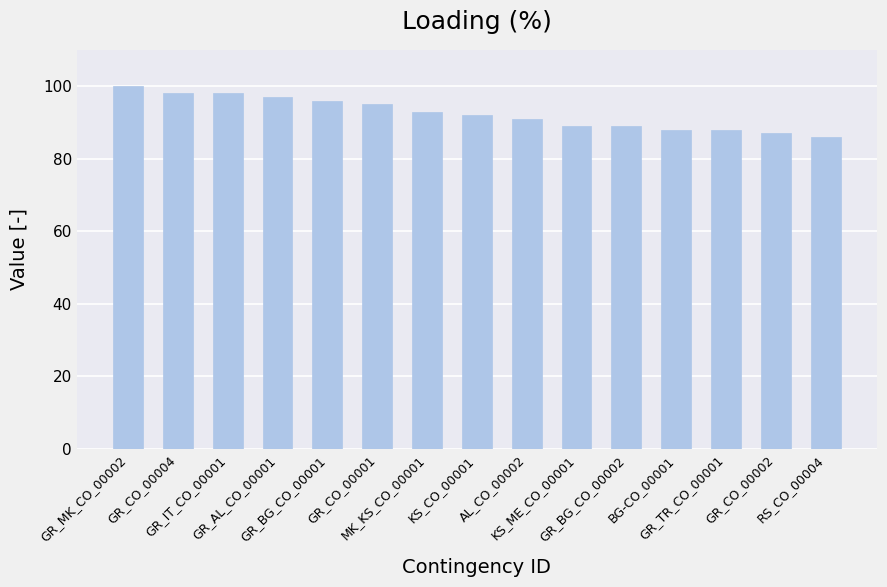

What is the maximum value shown in the chart?

100